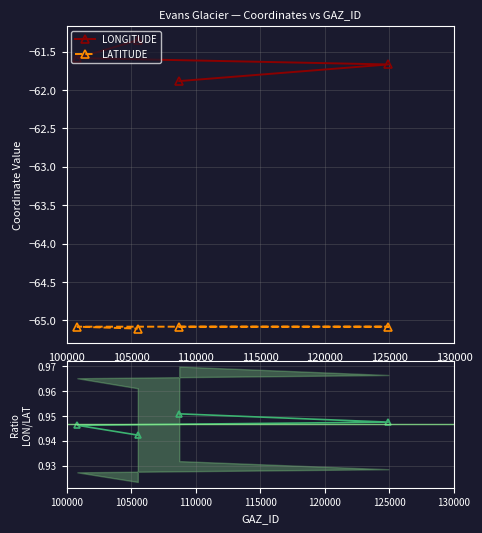

What is the value of the LATITUDE point at the 4th from the left?

-65.1